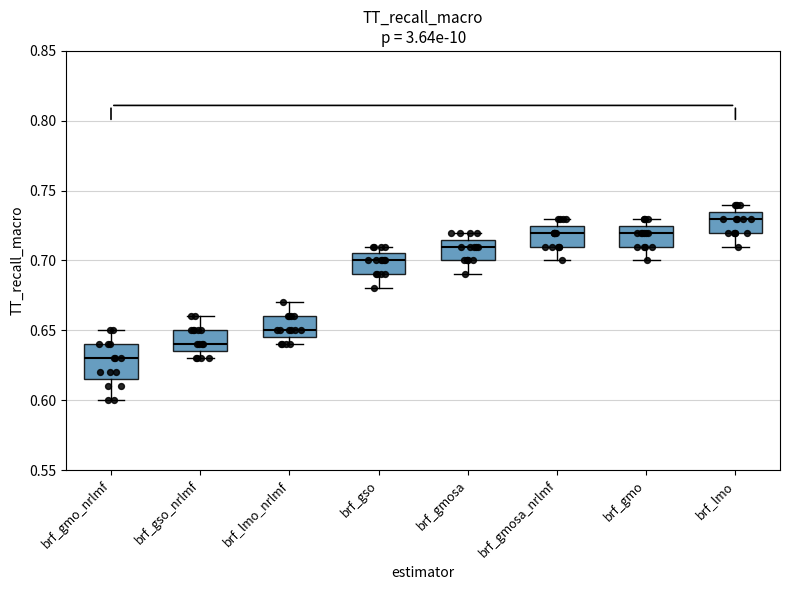

Reading left to right, transcribe this box plot: for each box, give where its median line is, the range the box spans, and where its two whiskers end, as read against the y-axis. The values are not printed on the chart, so give them approximately, as read against the axis.

brf_gmo_nrlmf: median 0.630, box 0.615 to 0.640, whiskers 0.600 to 0.650
brf_gso_nrlmf: median 0.640, box 0.635 to 0.650, whiskers 0.630 to 0.660
brf_lmo_nrlmf: median 0.650, box 0.645 to 0.660, whiskers 0.640 to 0.670
brf_gso: median 0.700, box 0.690 to 0.705, whiskers 0.680 to 0.710
brf_gmosa: median 0.710, box 0.700 to 0.715, whiskers 0.690 to 0.720
brf_gmosa_nrlmf: median 0.720, box 0.710 to 0.725, whiskers 0.700 to 0.730
brf_gmo: median 0.720, box 0.710 to 0.725, whiskers 0.700 to 0.730
brf_lmo: median 0.730, box 0.720 to 0.735, whiskers 0.710 to 0.740